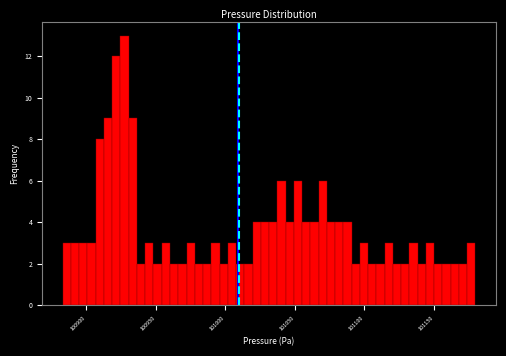

Around what value on the x-axis is the tallest bar? Give the approximate position of its centre, as read against the axis.

100930